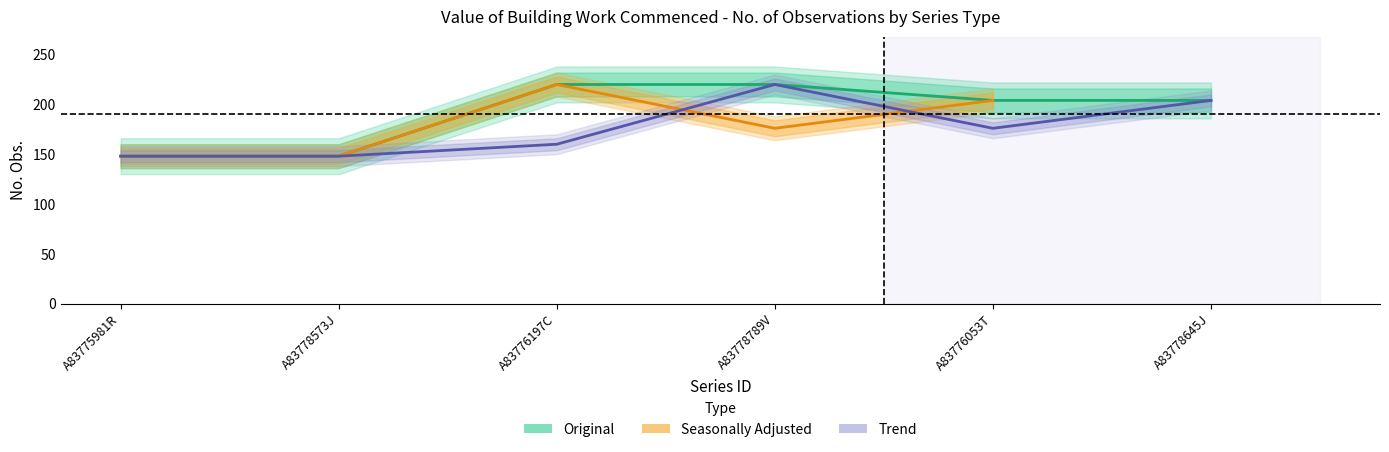

Which category has the highest value in the Trend series?

A83778789V